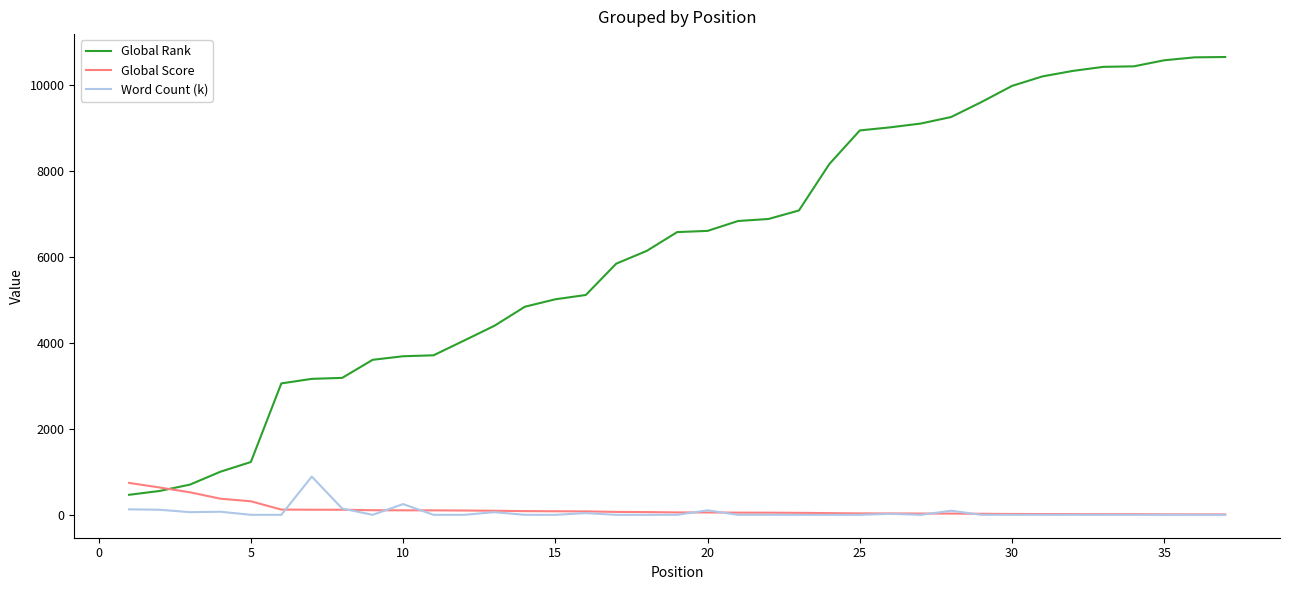

Which series has the largest total across all categories?

Global Rank